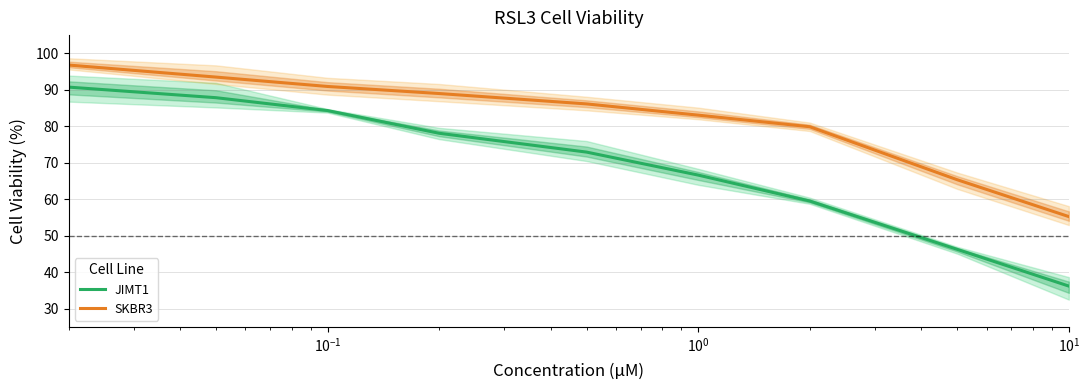

What is the sum of all SKBR3 values?

740.0